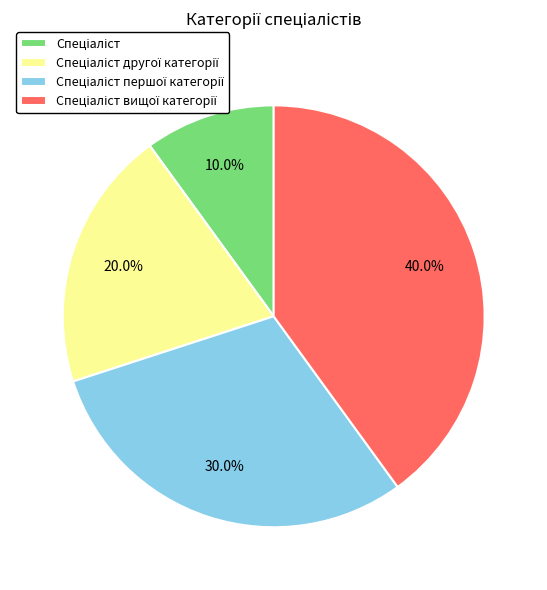

Does any single category account for the majority?

No